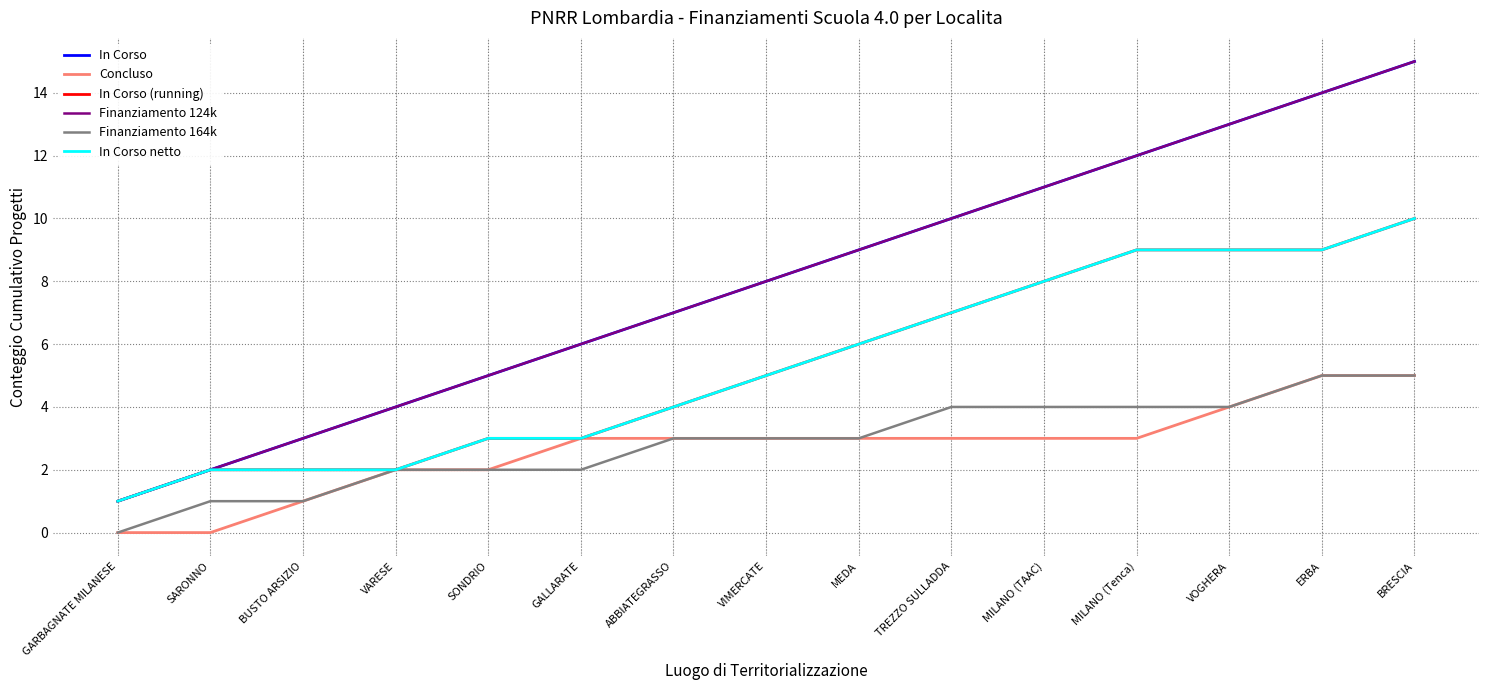

Which series has the widest spread of values?

In Corso